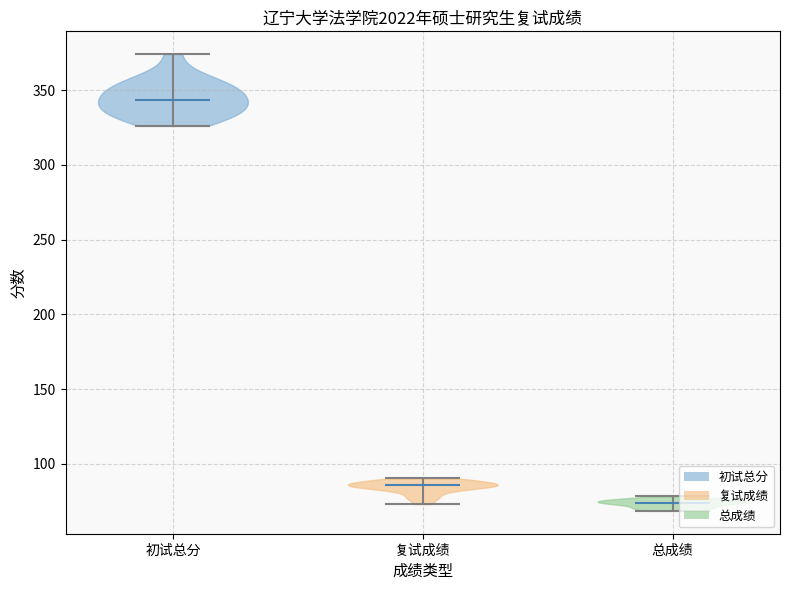

What is the highest point the violin for 总成绩 reaches on the y-axis? The values are not printed on the chart, so give them approximately, as read against the axis.

80